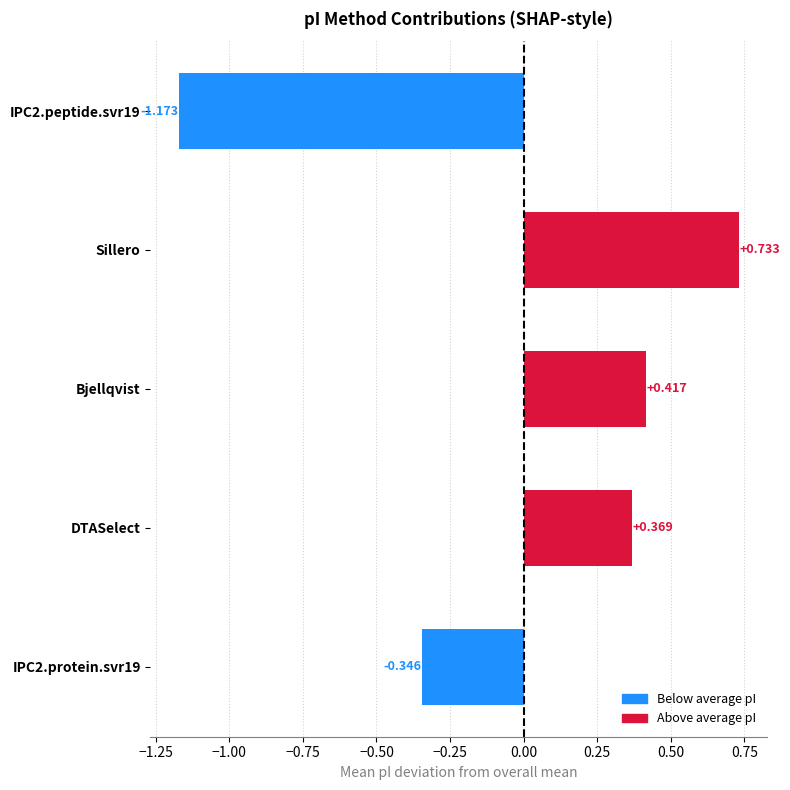

How many values are below 0?

2